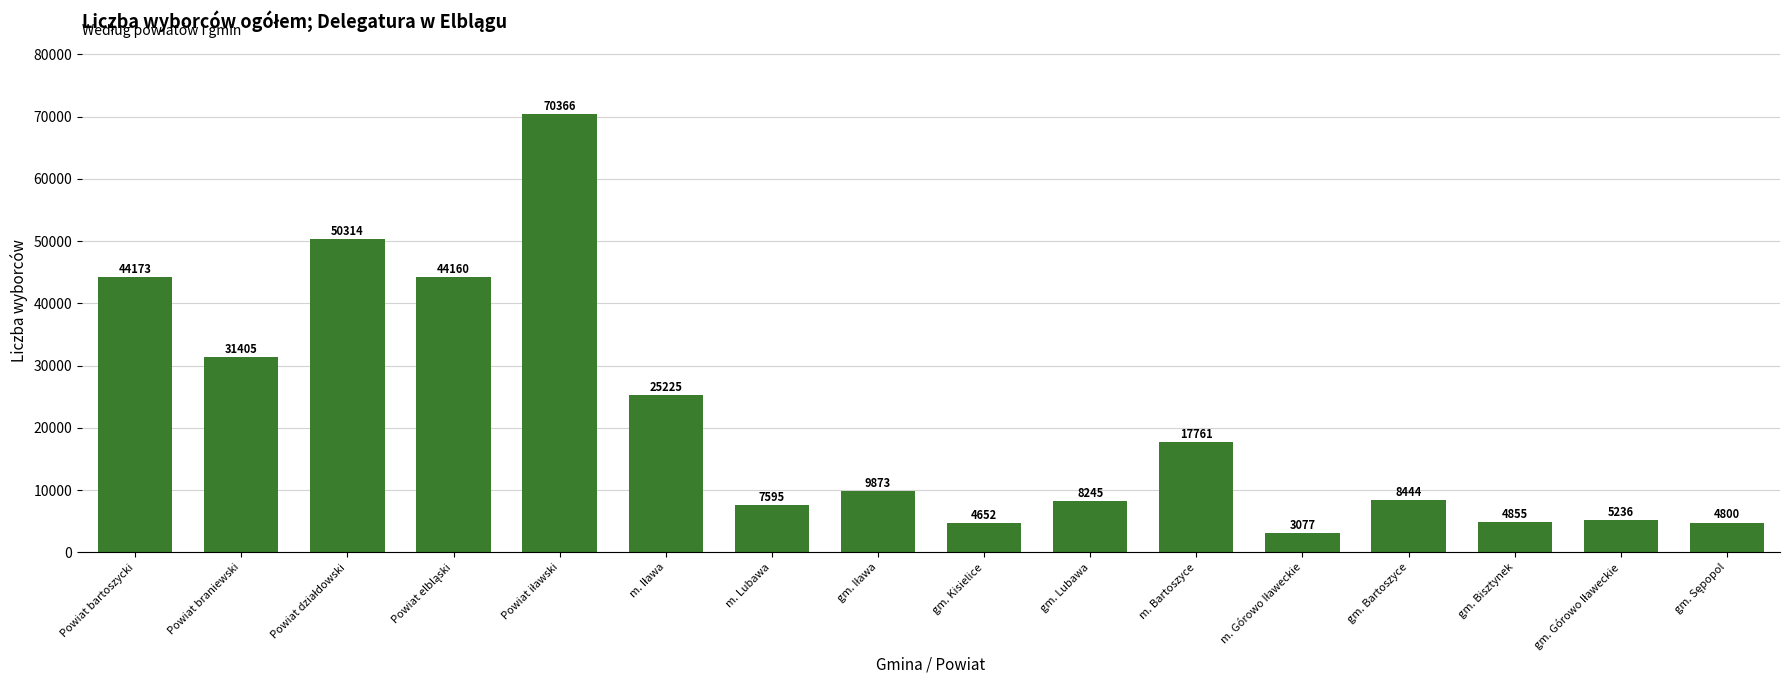

The value at m. Lubawa is 2423. True or false?

False